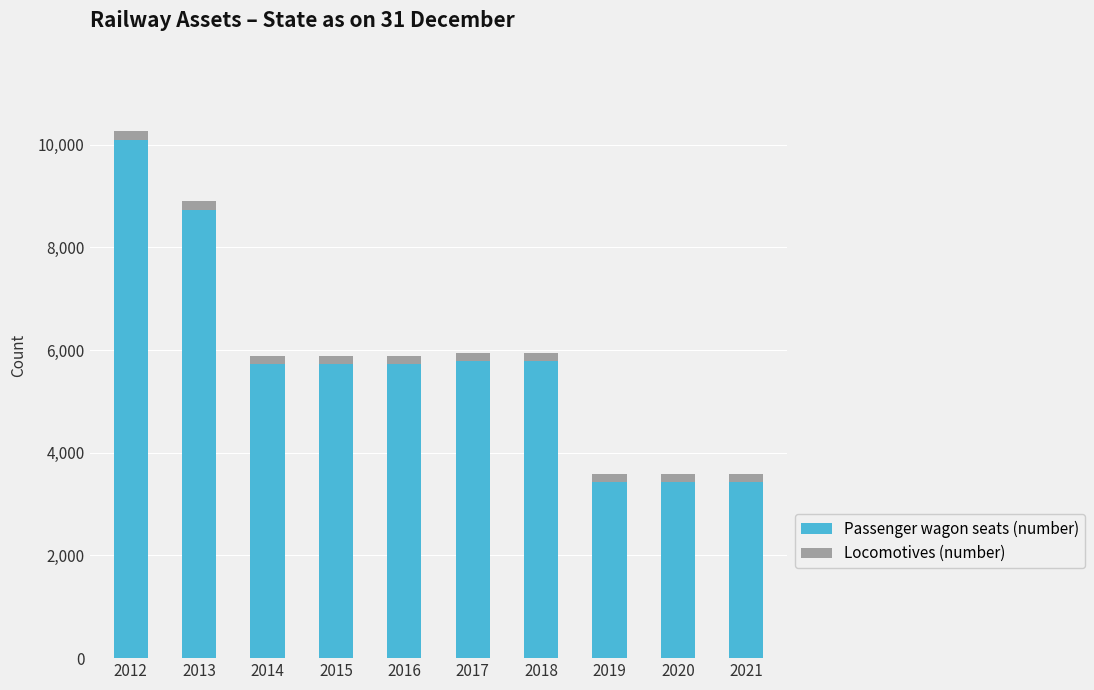

How many categories are shown in the chart?

10